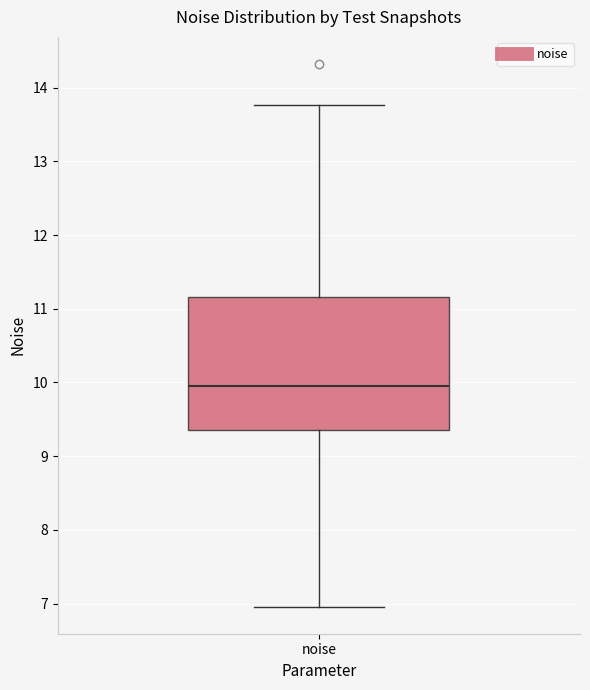

Read this box plot against the y-axis: the position of the median line, the range covered by the box, and the ends of both whiskers. The values are not printed on the chart, so give them approximately, as read against the axis.

median 9.9, box 9.4 to 11.2, whiskers 7.0 to 13.8